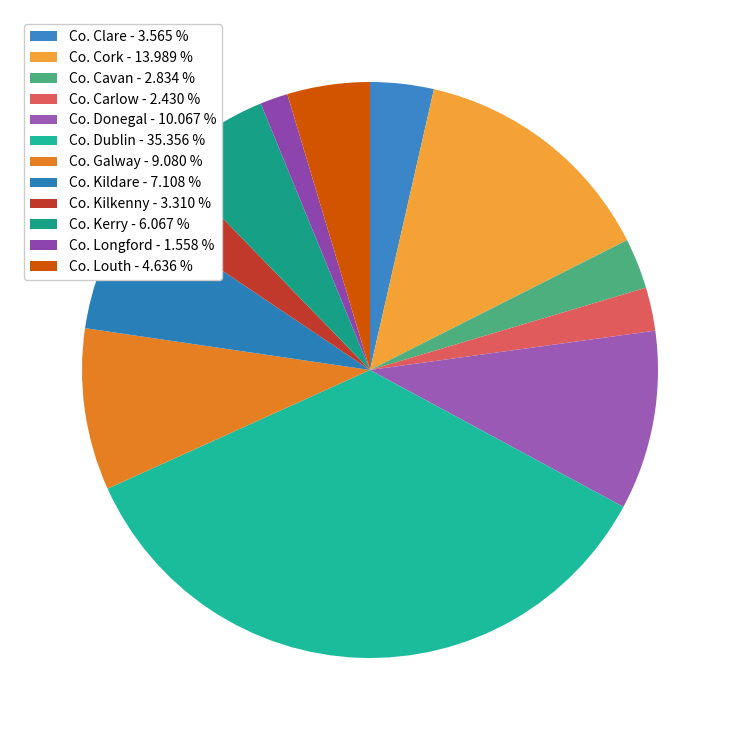

How many segments does this pie chart have?

12